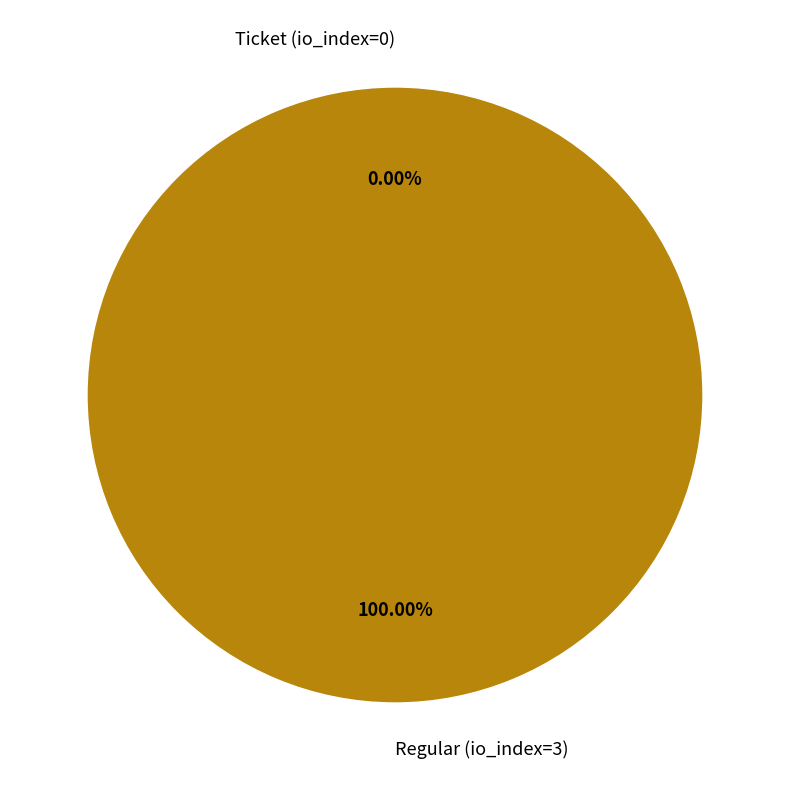

True or false: Ticket (io_index=0) accounts for 0% of the total.

True